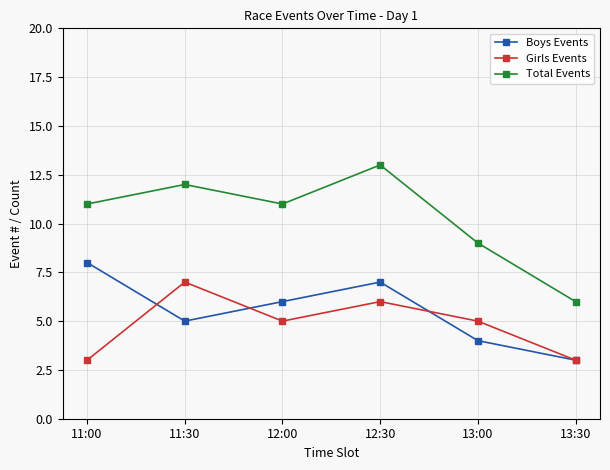

True or false: Boys Events and Total Events cross at least once.

False